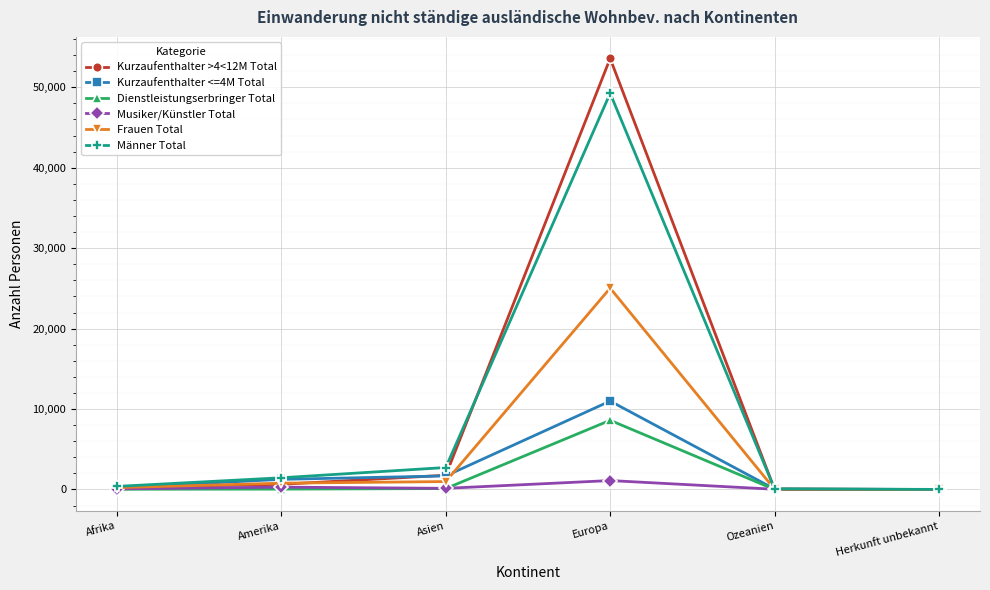

How many lines are shown in the chart?

6